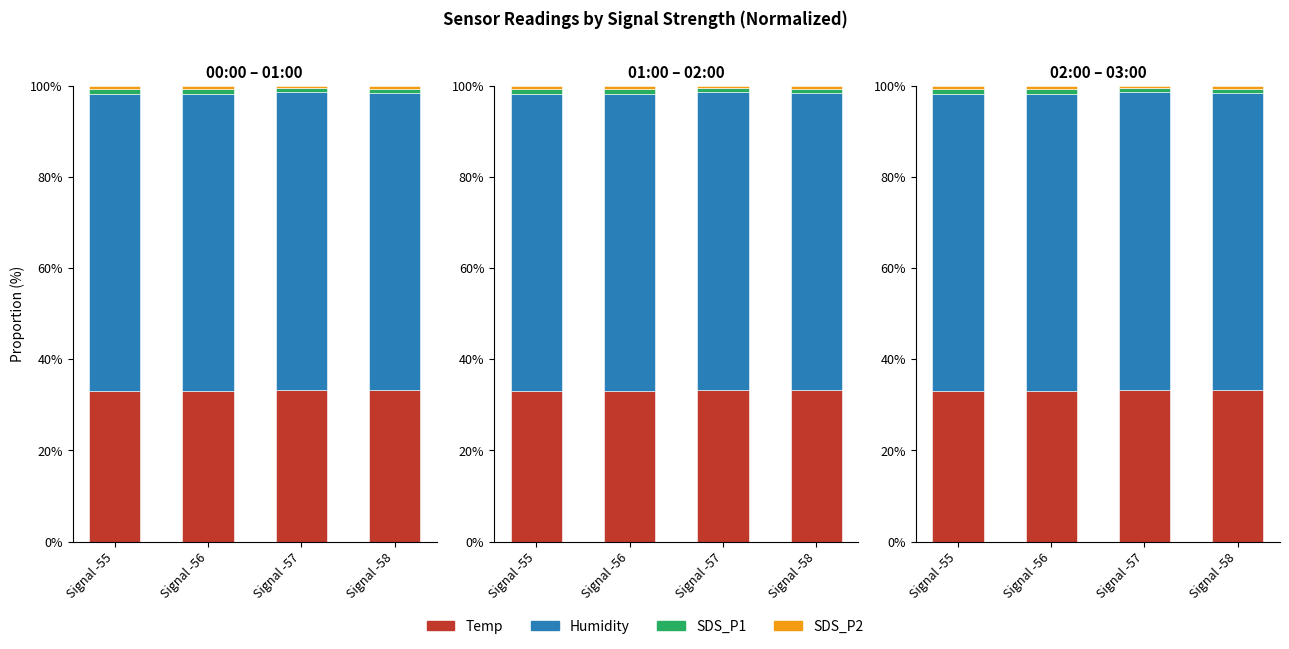

Which series changed the most between Signal -56 and Signal -57?

Temp